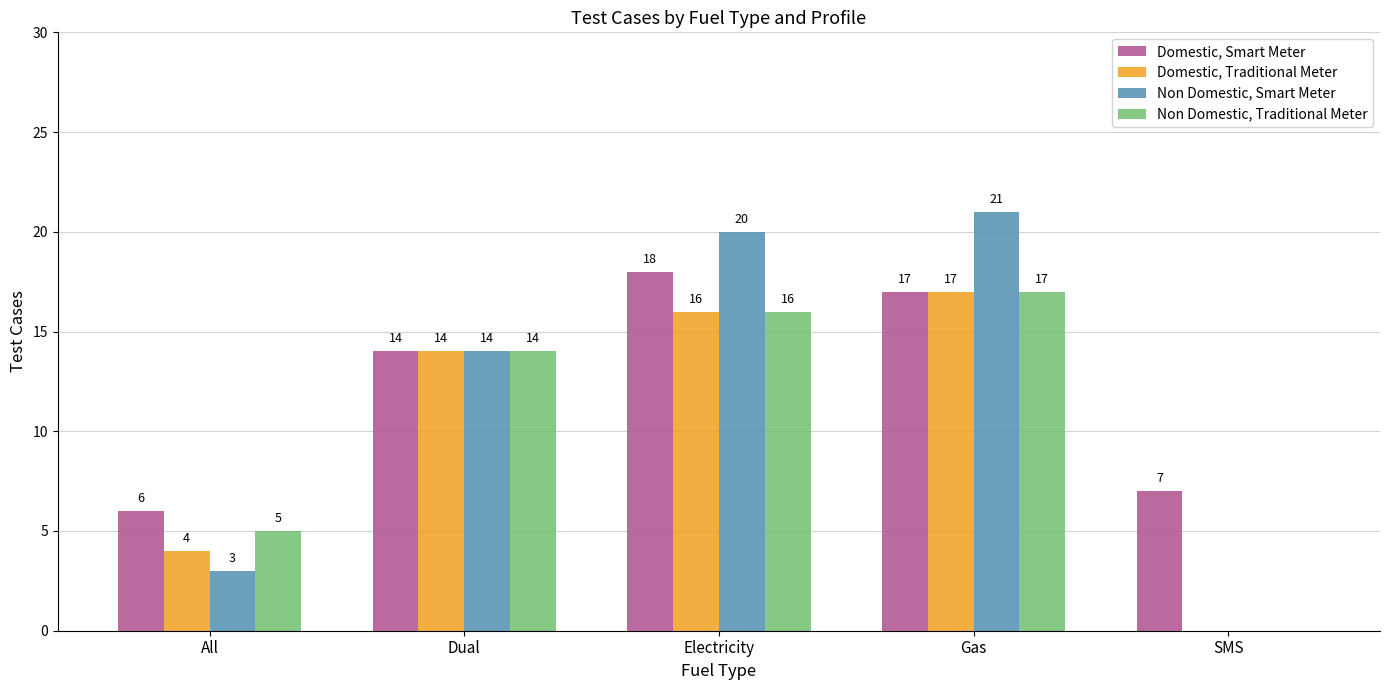

What value does the Non Domestic, Traditional Meter series have at Electricity?

16